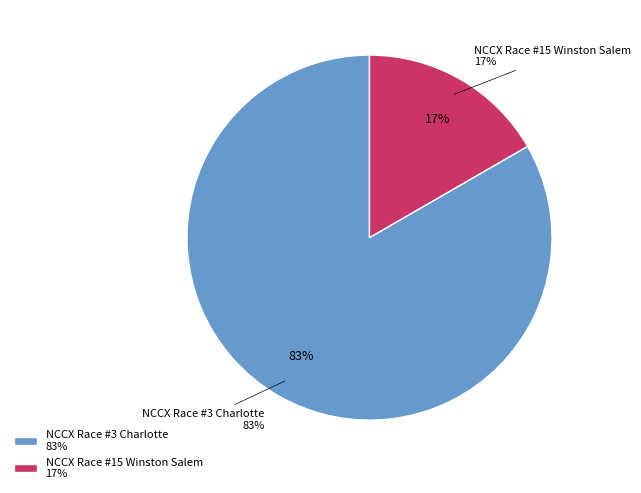

What portion of the pie excludes NCCX Race #15 Winston Salem?

83.3%